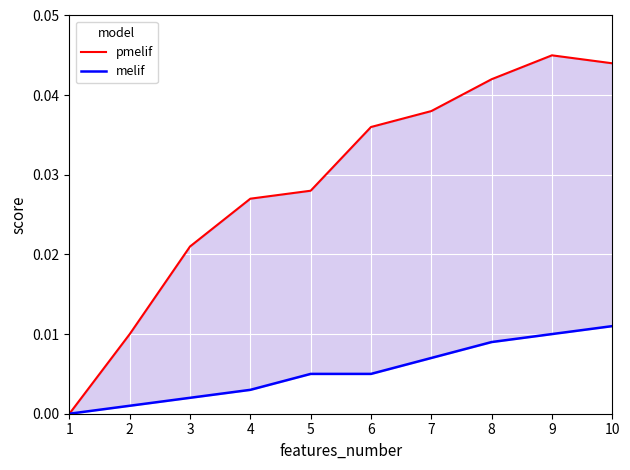

Which series has the largest range (max minus min)?

pmelif